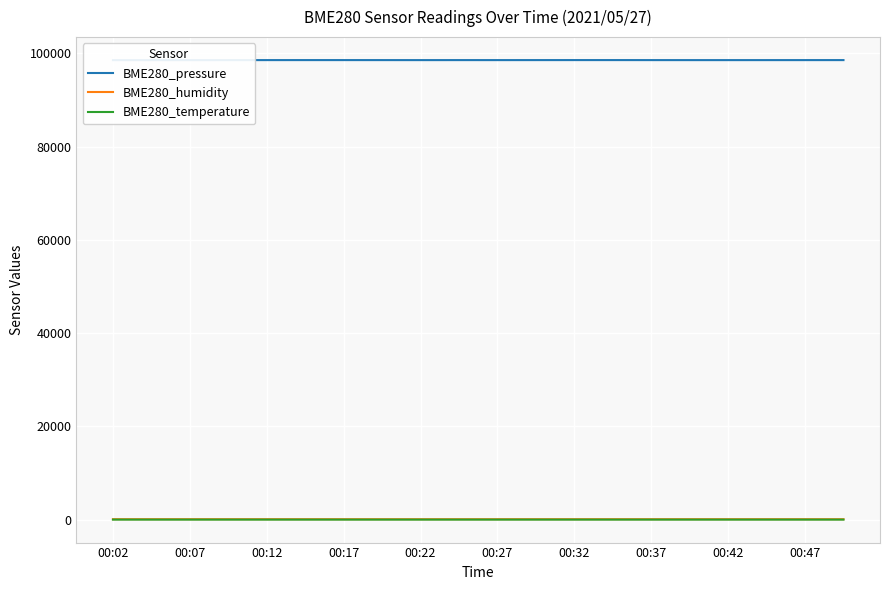

What are all the series names shown in the legend?

BME280_pressure, BME280_humidity, BME280_temperature